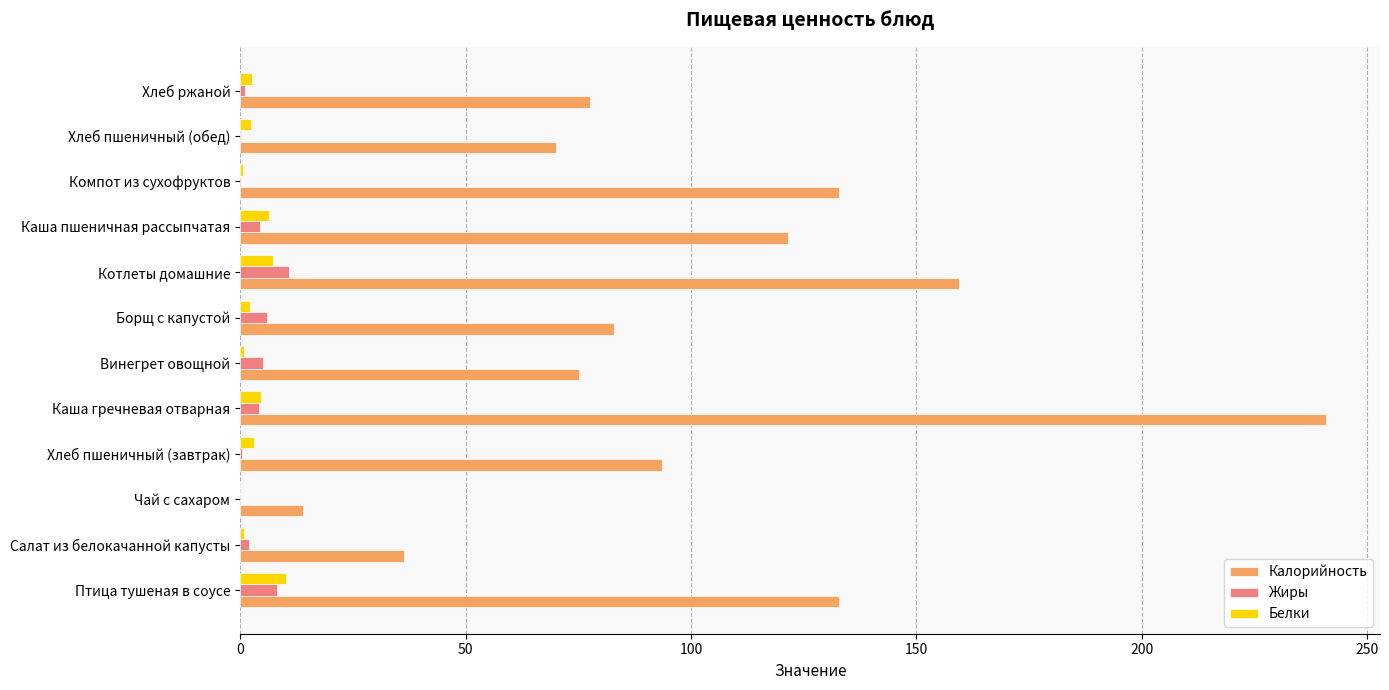

The Калорийность series shows 44.2 at Хлеб пшеничный (обед). True or false?

False